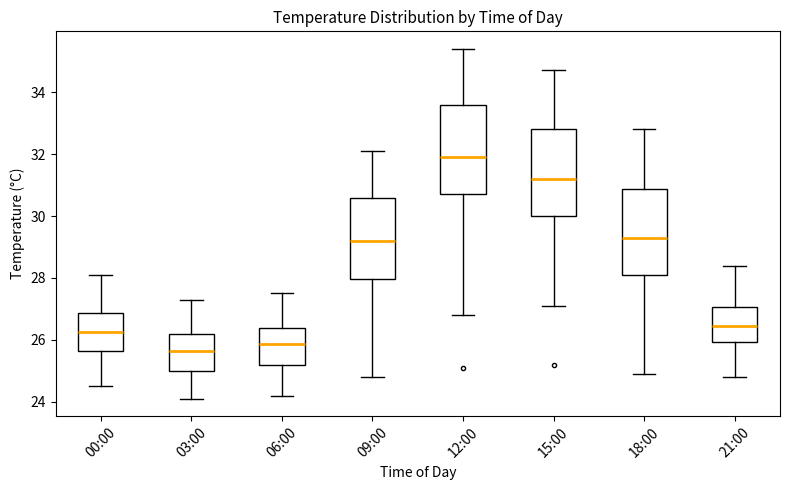

Which box's median line is the highest?

12:00